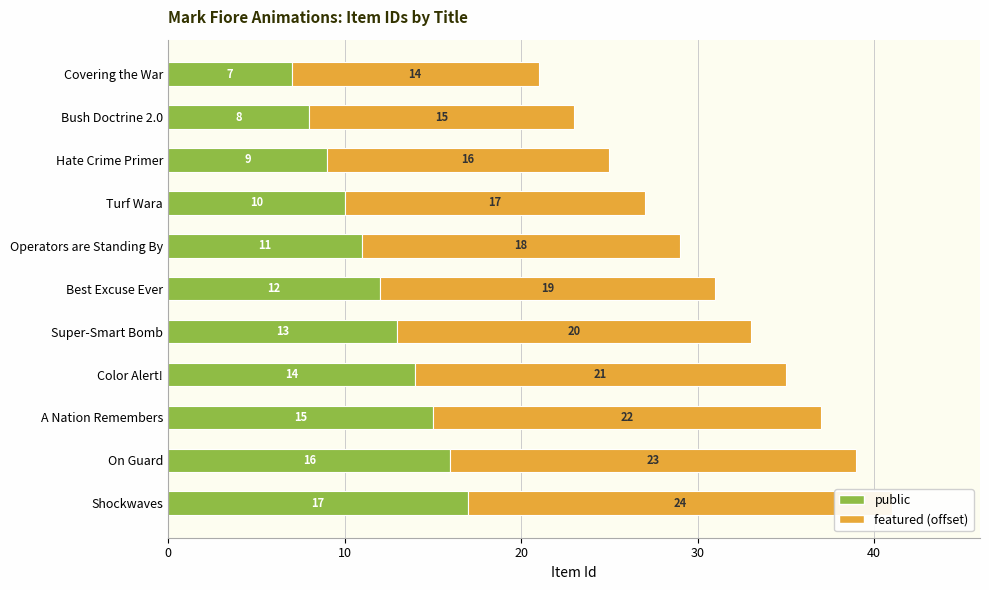

How many groups of bars are there?

11